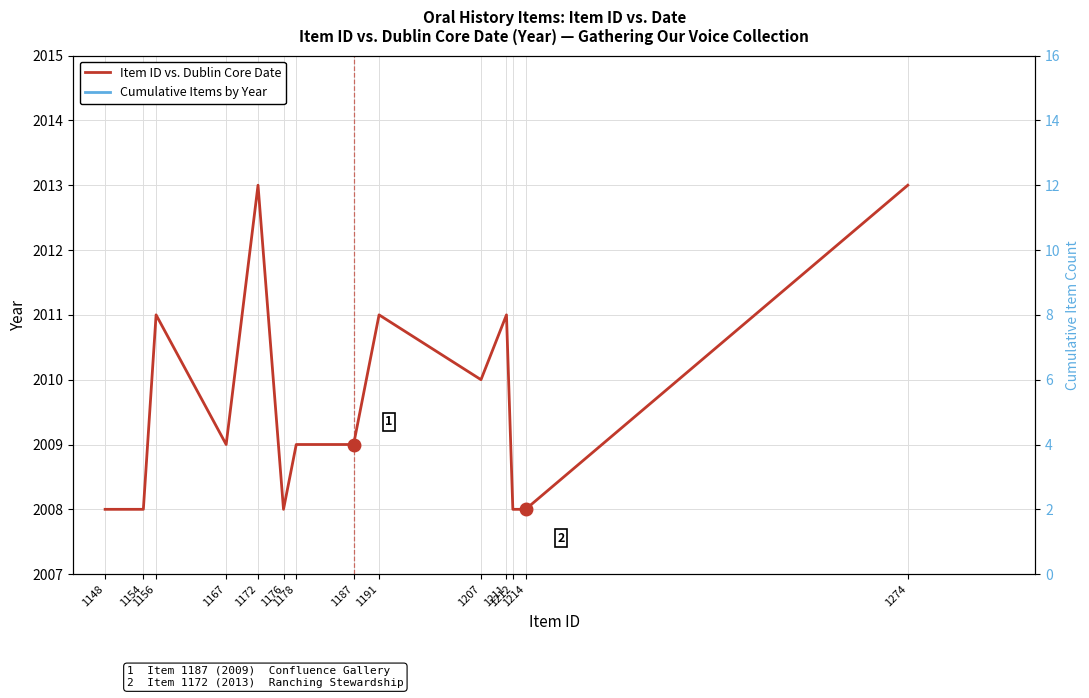

The chart shows a value of 2011 at 1211. True or false?

True